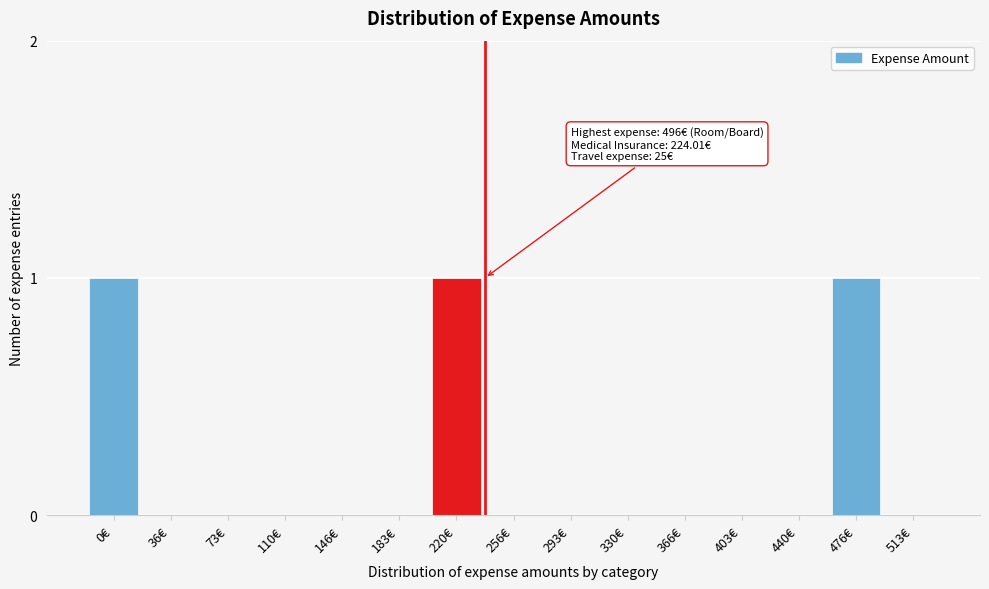

Reading right to left, extract all data points from this chart.

513€=0	476€=1	440€=0	403€=0	366€=0	330€=0	293€=0	256€=0	220€=1	183€=0	146€=0	110€=0	73€=0	36€=0	0€=1